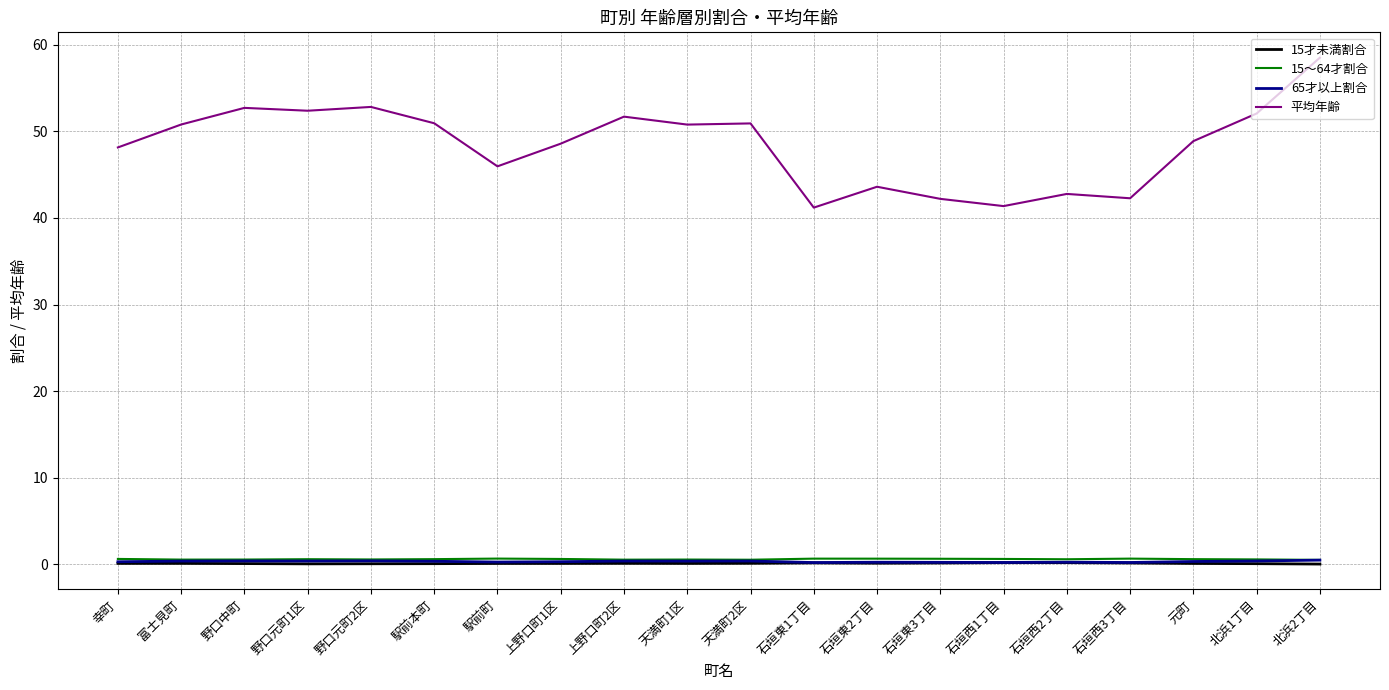

Which series has the largest total across all categories?

平均年齢